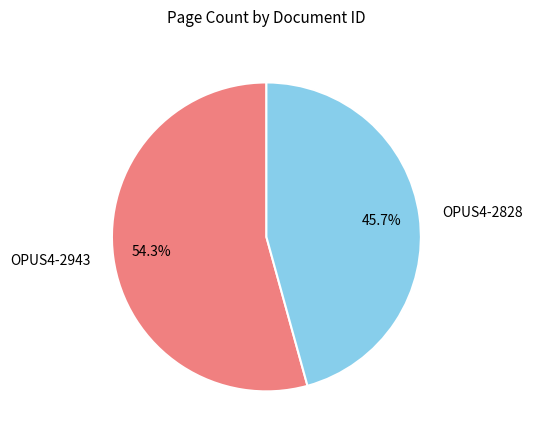

To the nearest percent, what is the difference between the largest and smallest slice percentages?

9%